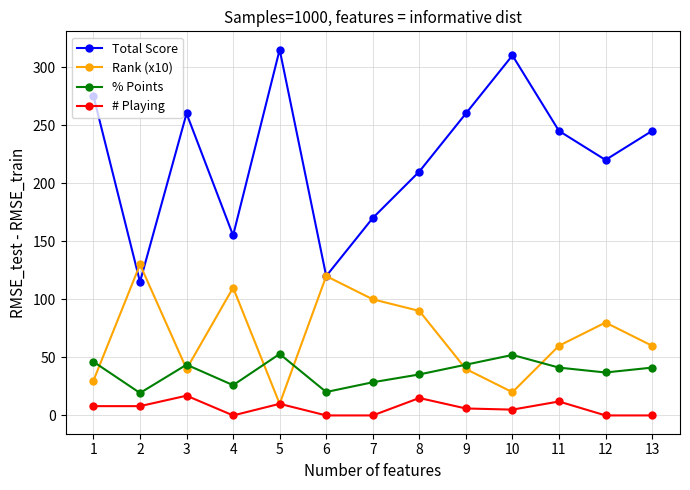

At 8, list the series in order from smallest to largest.

# Playing, % Points, Rank (x10), Total Score